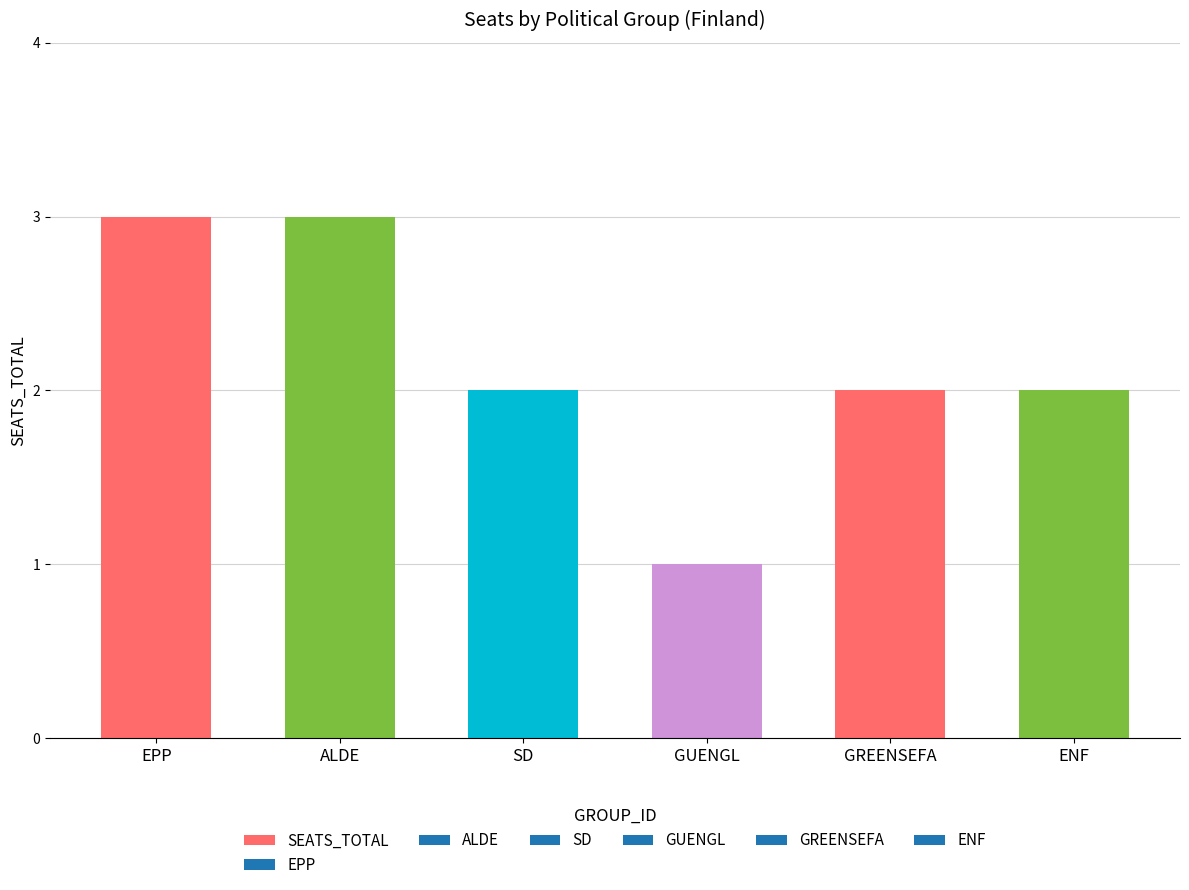

The value at ALDE is 3. True or false?

True